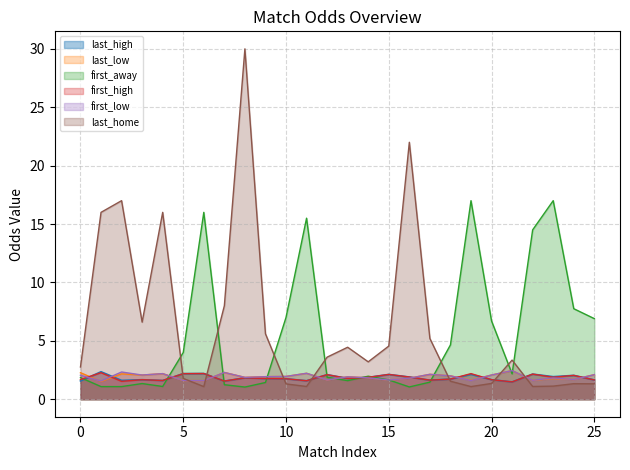

What is the smallest value displayed?

1.0